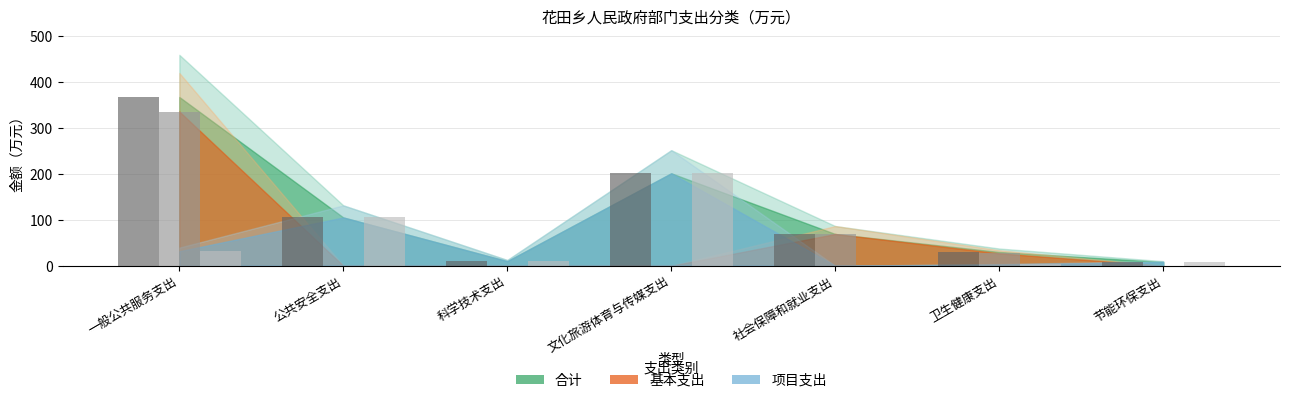

At which category is the sum across all series the highest?

一般公共服务支出